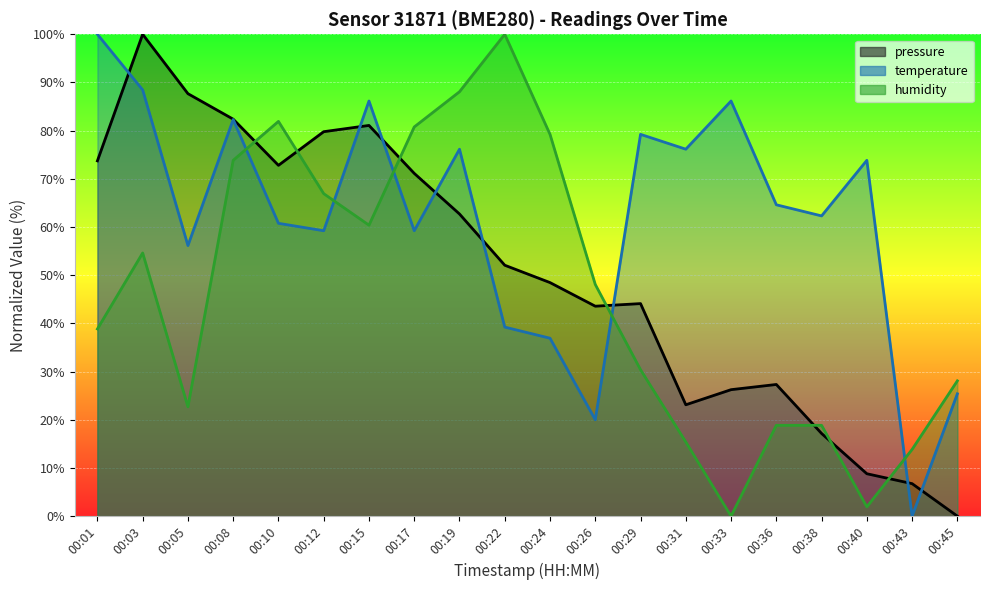

Where is the first local maximum for temperature?

00:08